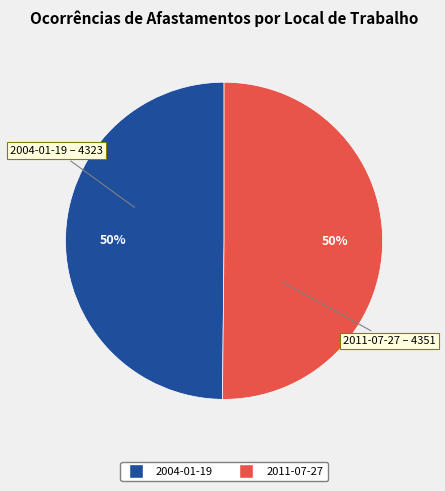

The 2004-01-19 slice represents 50% of the pie. True or false?

True